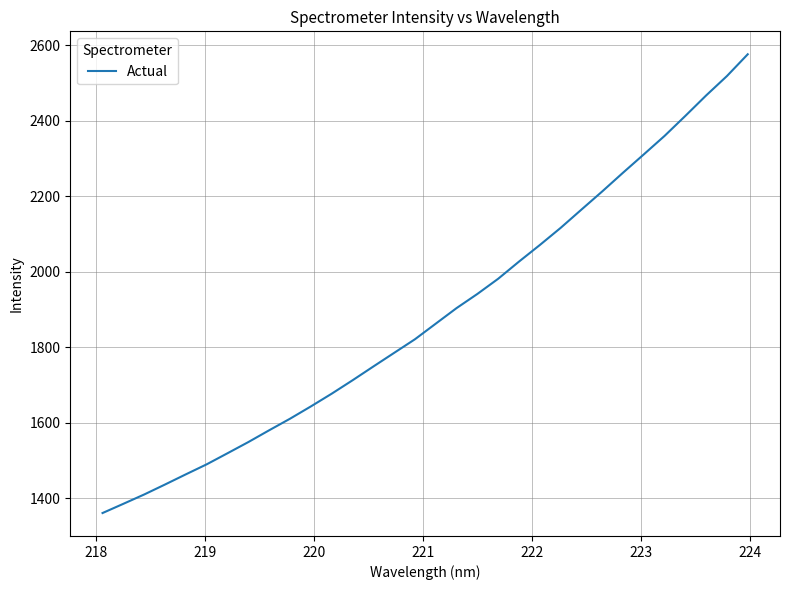

What is the greatest value displayed?

2576.5